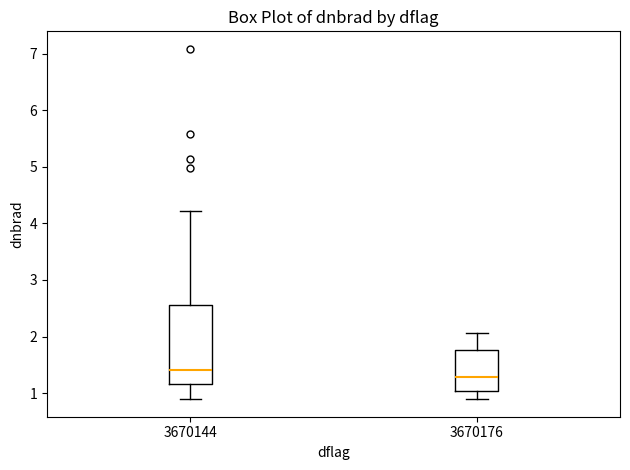

Reading left to right, read every box against the y-axis: the position of its median line, the range the box covers, and the ends of its whiskers. The values are not printed on the chart, so give them approximately, as read against the axis.

3670144: median 1.4, box 1.2 to 2.6, whiskers 0.9 to 4.2
3670176: median 1.3, box 1.0 to 1.8, whiskers 0.9 to 2.1